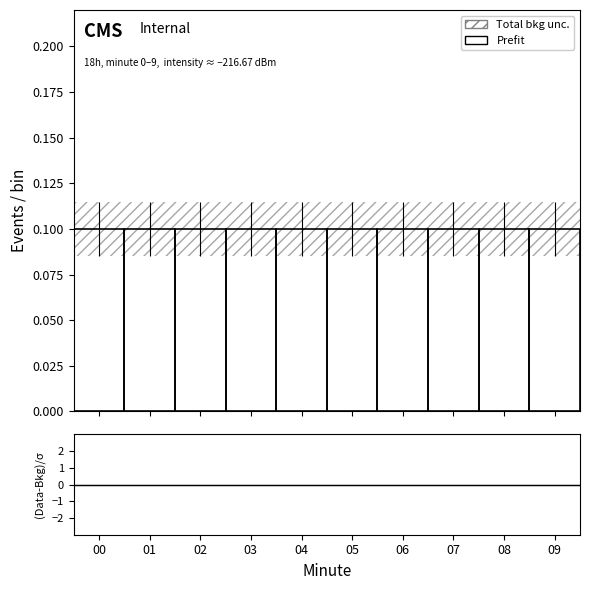

Reading left to right, list all the values displayed in this chart.

Prefit: 00=0.1	01=0.1	02=0.1	03=0.1	04=0.1	05=0.1	06=0.1	07=0.1	08=0.1	09=0.1
(Data-Bkg)/σ: 00=0.0	01=0.0	02=0.0	03=0.0	04=0.0	05=0.0	06=0.0	07=0.0	08=0.0	09=0.0